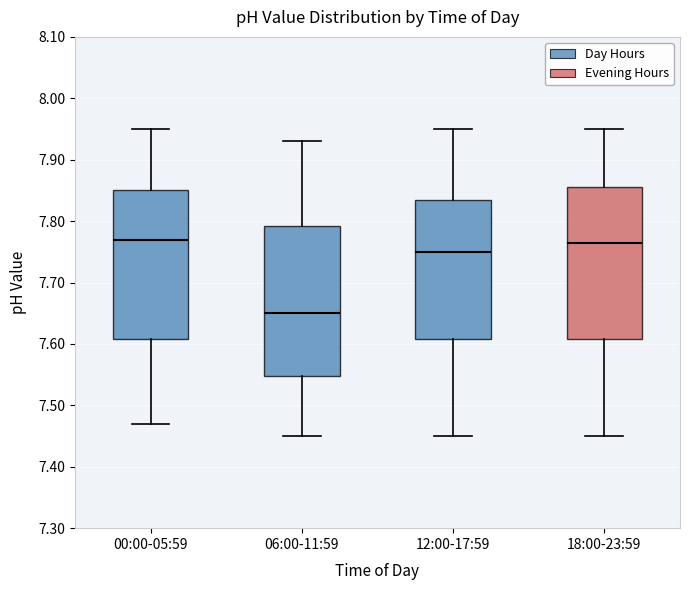

Reading left to right, read every box against the y-axis: the position of its median line, the range the box covers, and the ends of its whiskers. The values are not printed on the chart, so give them approximately, as read against the axis.

00:00-05:59: median 7.77, box 7.61 to 7.85, whiskers 7.47 to 7.95
06:00-11:59: median 7.65, box 7.55 to 7.79, whiskers 7.45 to 7.93
12:00-17:59: median 7.75, box 7.61 to 7.84, whiskers 7.45 to 7.95
18:00-23:59: median 7.77, box 7.61 to 7.86, whiskers 7.45 to 7.95